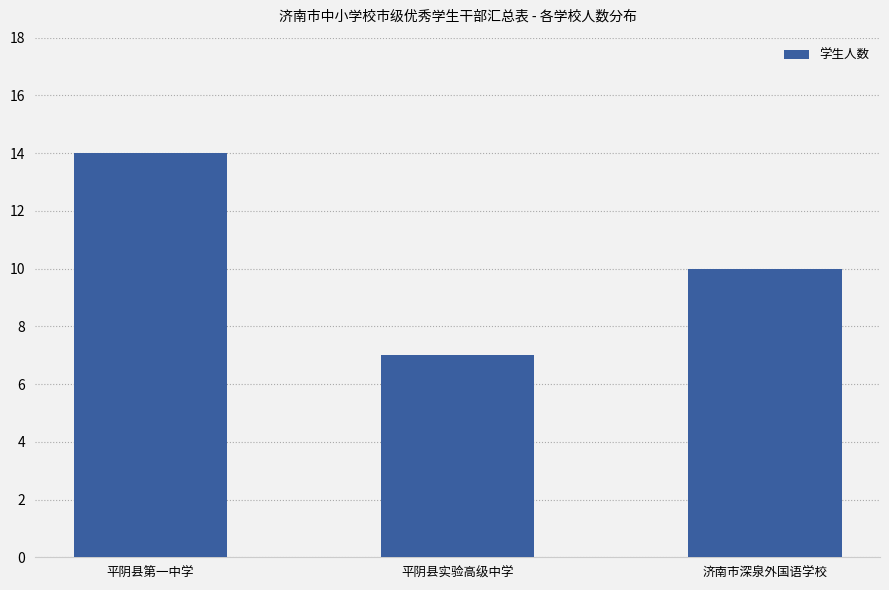

How many data points does each series have?

3